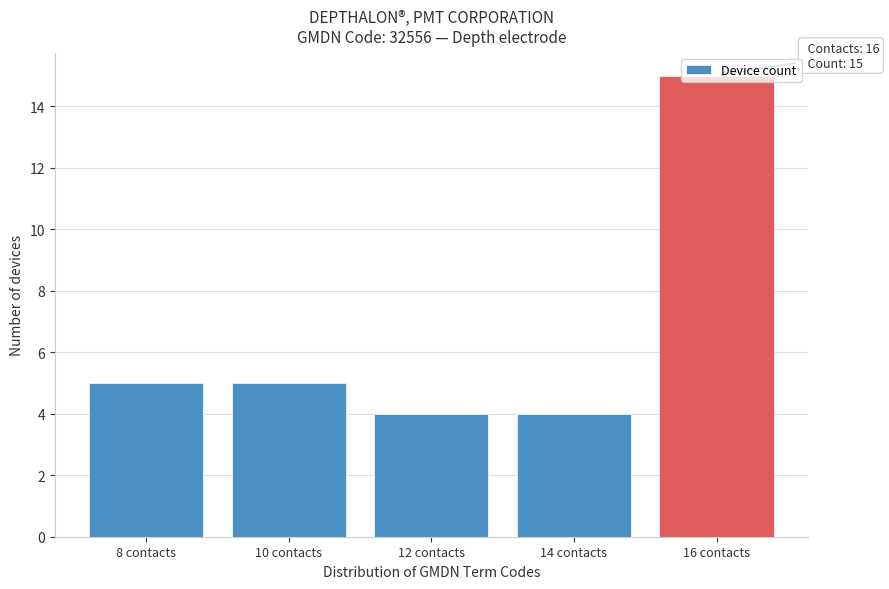

Approximately how many times larger is the value at 8 contacts compared to 10 contacts?

1.0